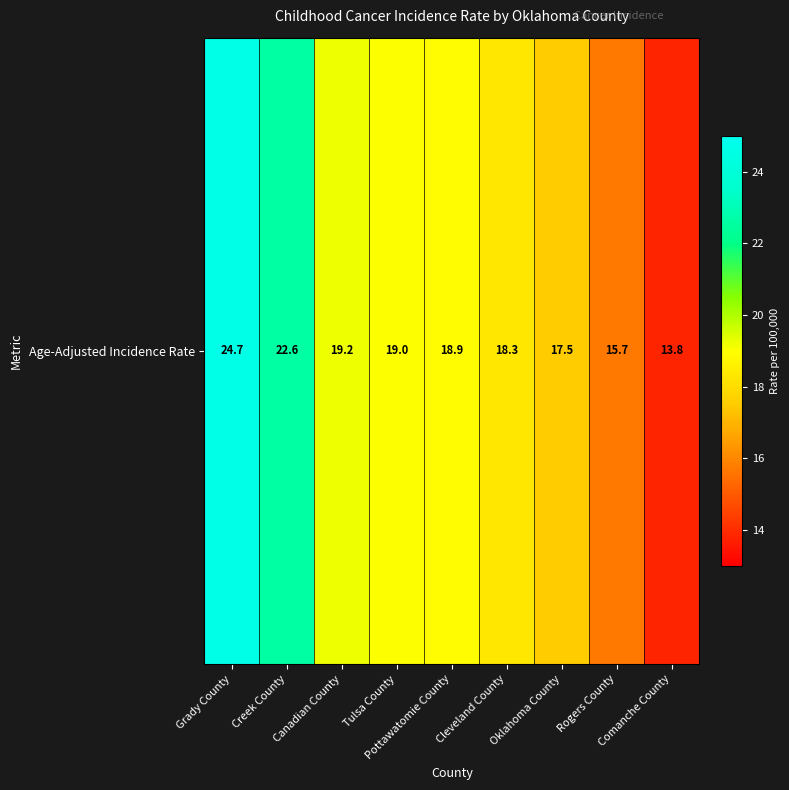

What is the sum of the values at Oklahoma County and Rogers County?

33.2